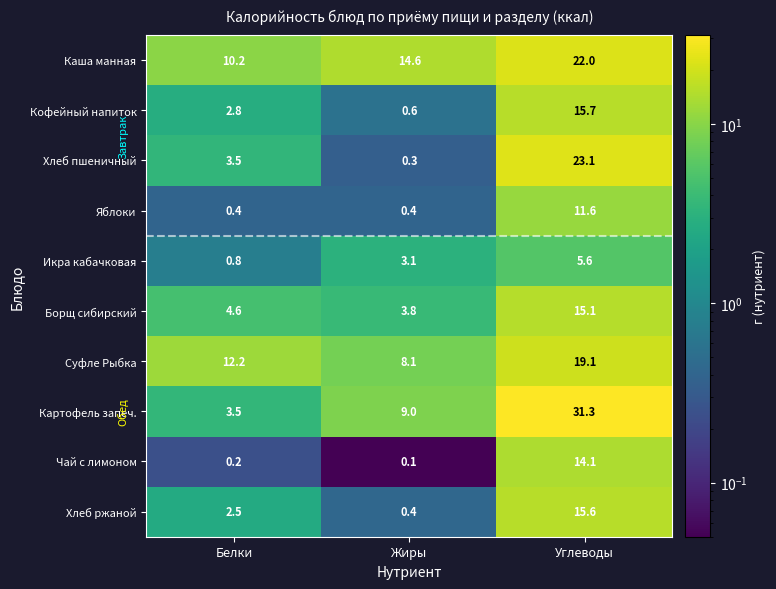

Between Жиры and Углеводы, which series saw the biggest shift?

Хлеб пшеничный